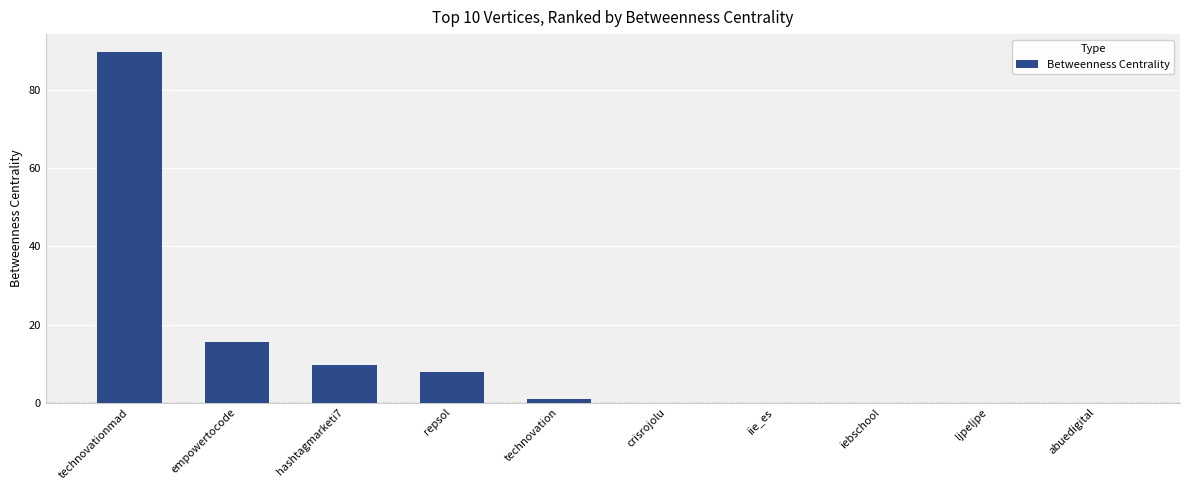

Reading left to right, list all the values displayed in this chart.

89.7	15.7	9.7	8.0	1.0	0.0	0.0	0.0	0.0	0.0